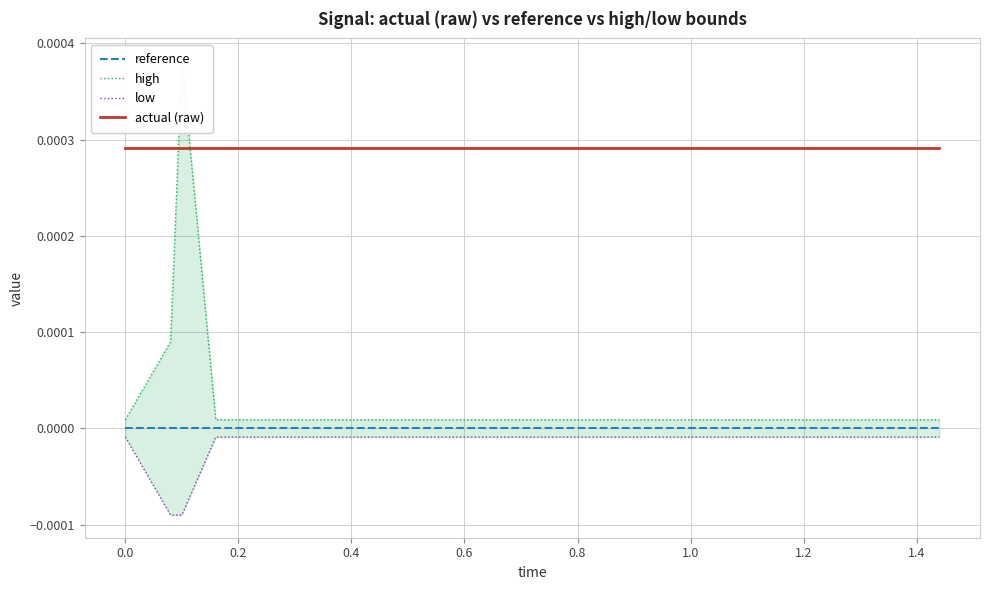

True or false: low and reference intersect in this chart.

False